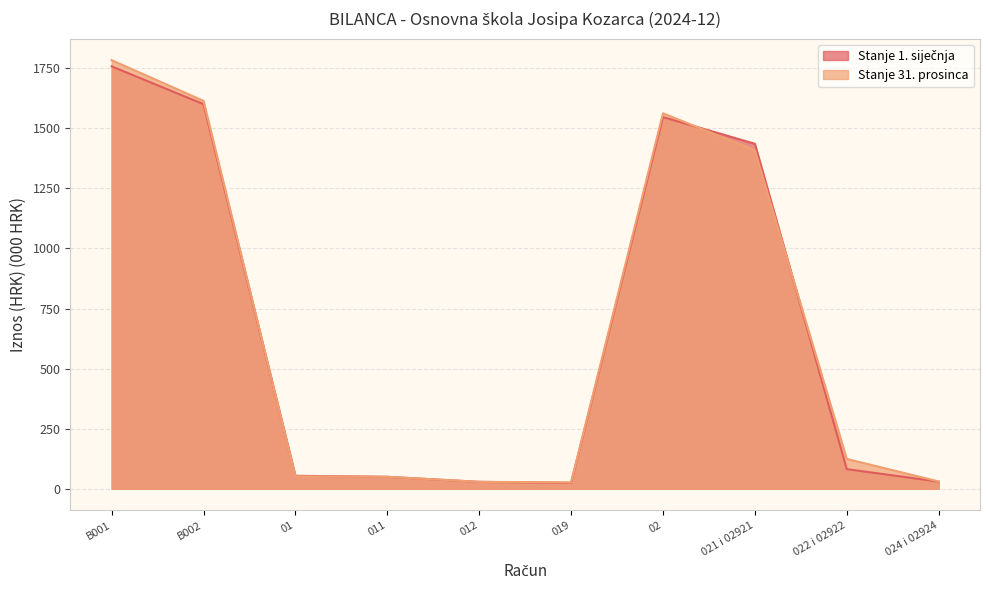

Reading left to right, what are all the values shown in this chart?

Stanje 1. siječnja: 1758.1	1600.6	53.8	49.5	28.5	24.2	1546.8	1435.8	81.5	29.5
Stanje 31. prosinca: 1783.9	1614.4	51.7	49.5	28.5	26.3	1562.7	1408.6	123.9	30.2